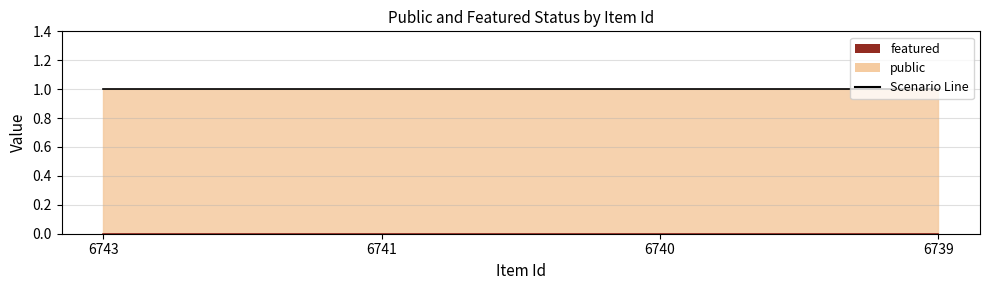

Reading left to right, extract all data points from this chart.

public: 6743=1	6741=1	6740=1	6739=1
featured: 6743=0	6741=0	6740=0	6739=0